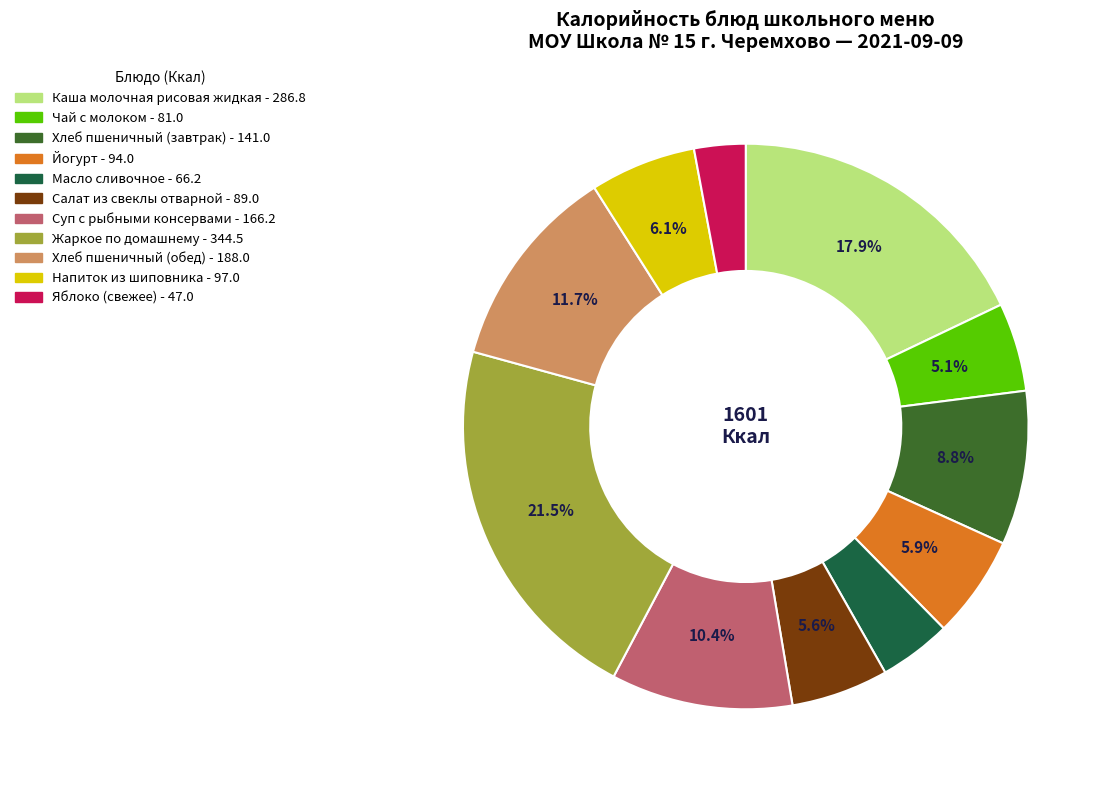

How many slices are in this pie chart?

11